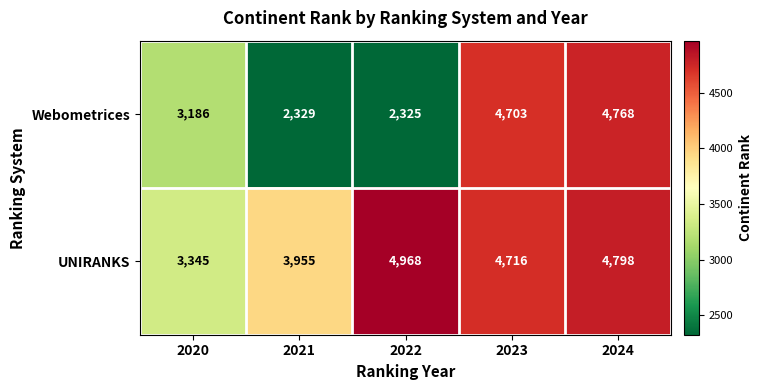

How many distinct data groups are displayed?

2